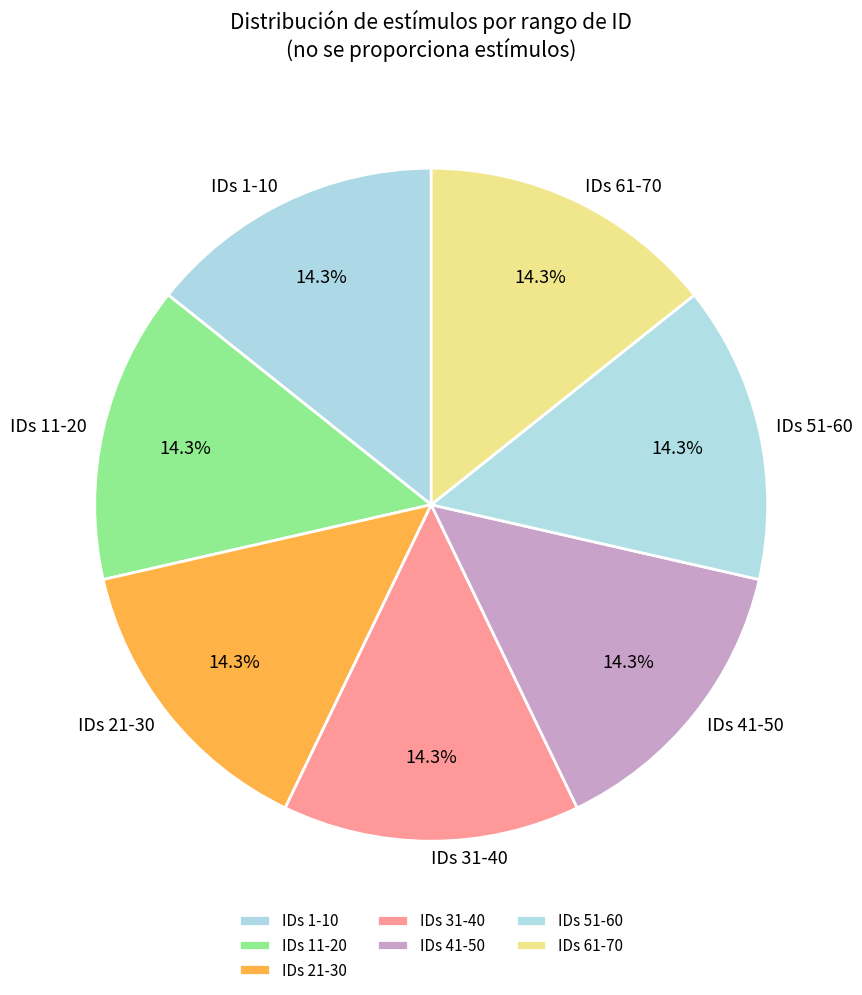

How much of the chart is everything except IDs 31-40?

85.7%